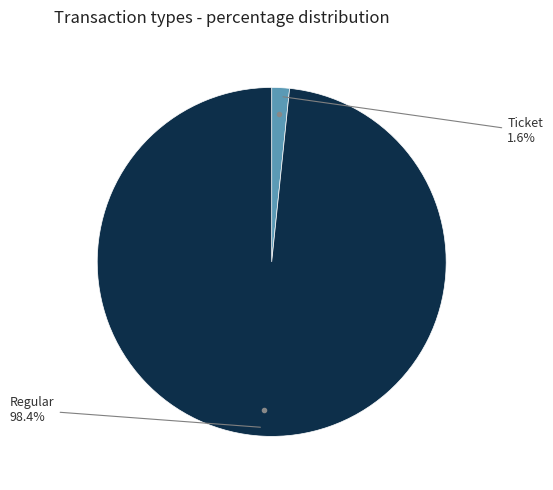

Which has a higher value, Ticket or Regular?

Regular